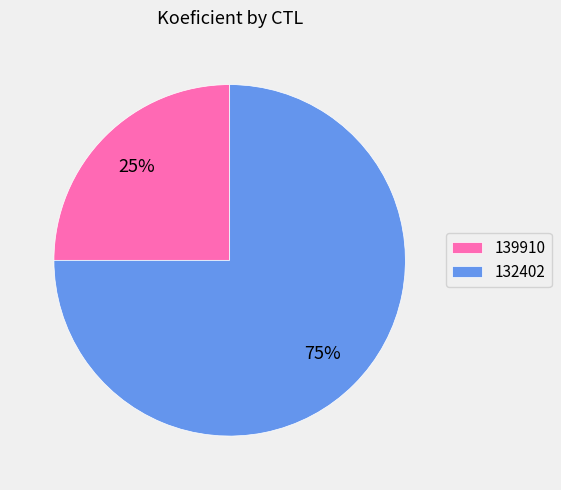

What is the smallest slice in the pie chart?

139910